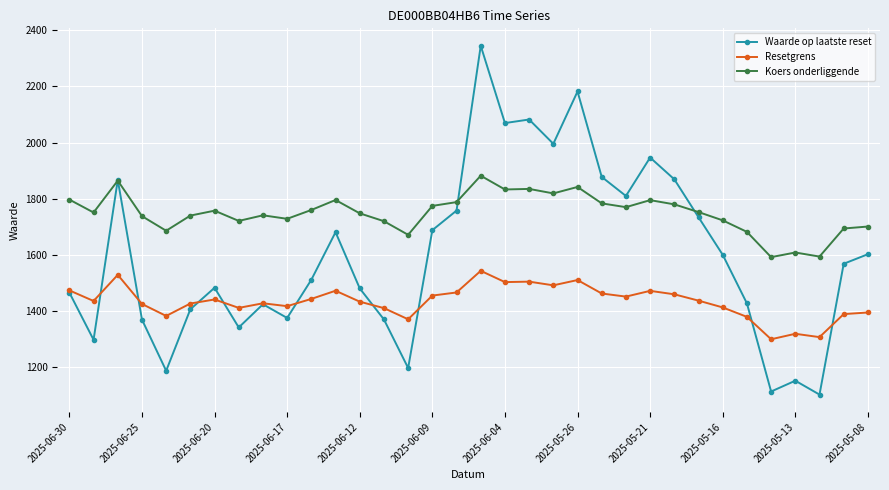

What is the lowest value of the Waarde op laatste reset series?

1102.4